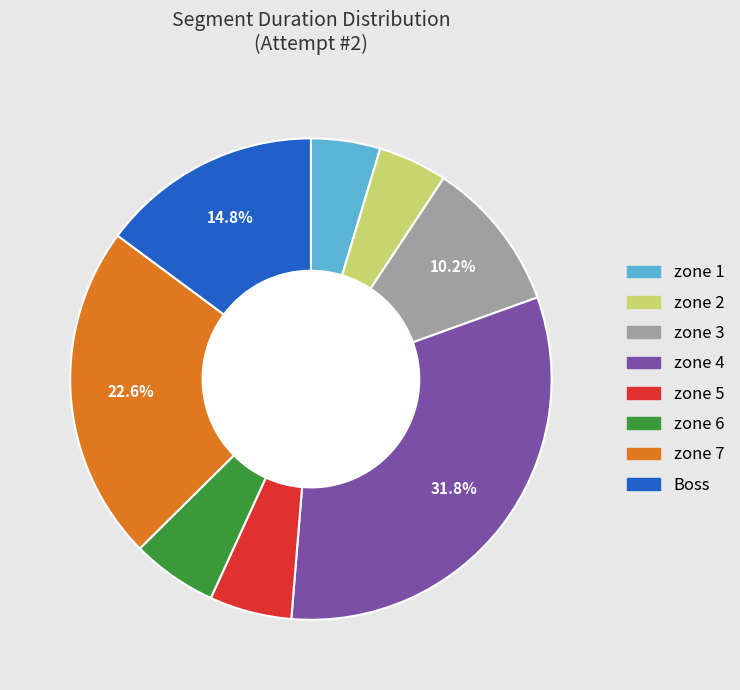

Between zone 3 and zone 7, which is larger?

zone 7